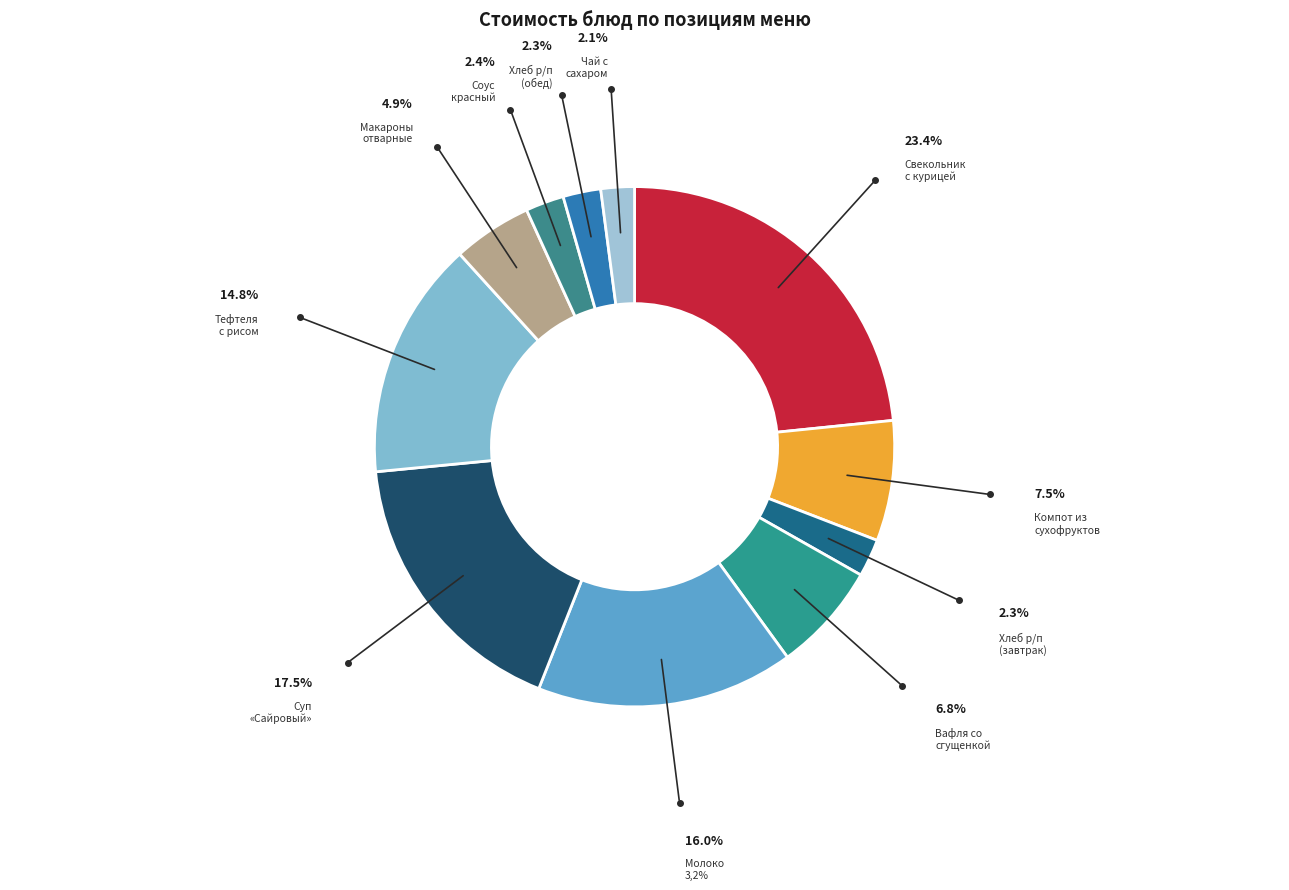

Is there any slice that represents more than half of the pie?

No